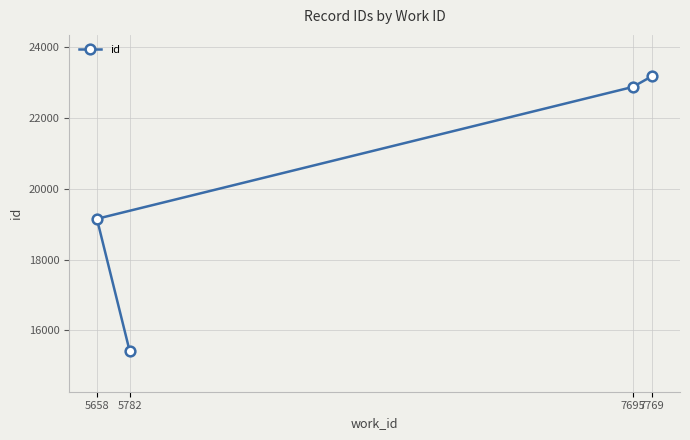

Count the number of categories in the chart.

4